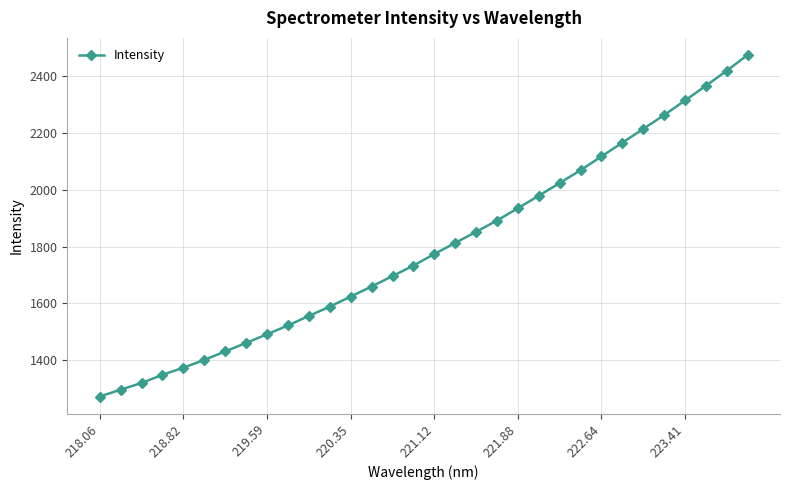

What is the maximum value shown in the chart?

2473.1